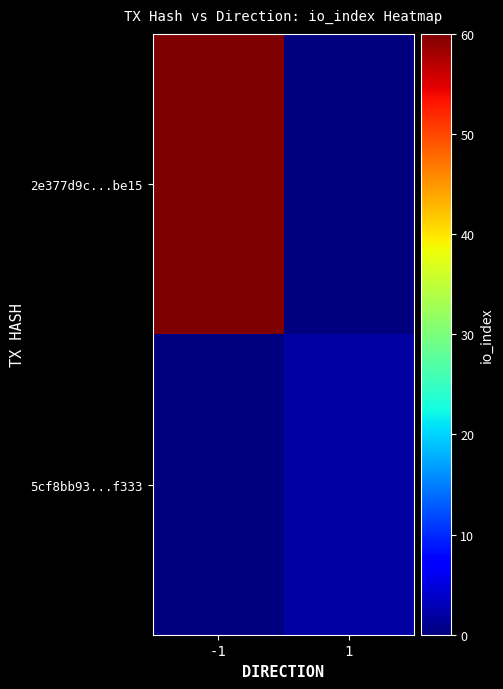

At which category is the sum across all series the highest?

-1